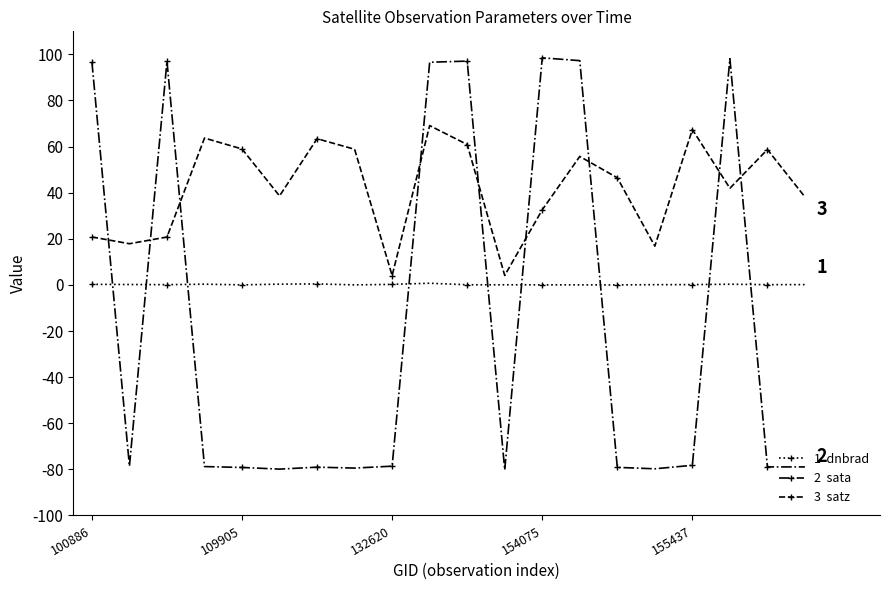

What is the smallest value displayed?

-80.2